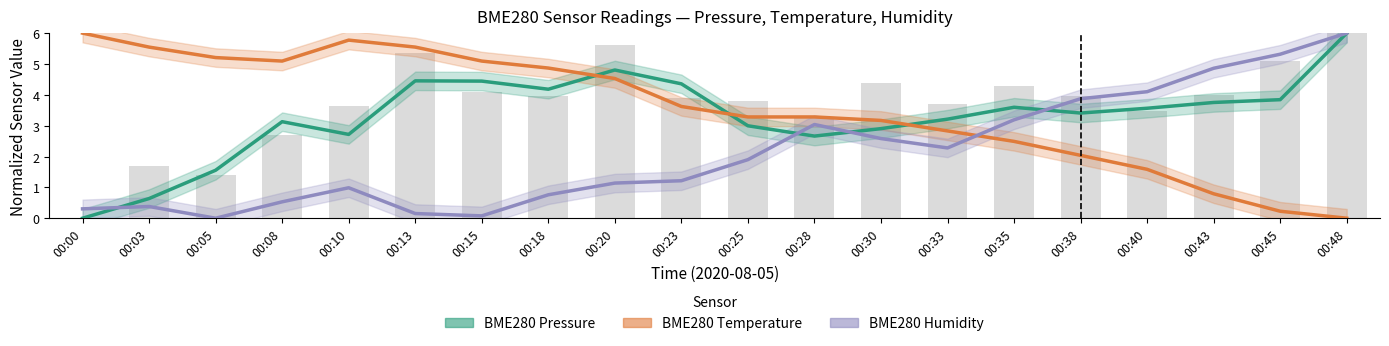

True or false: BME280 Humidity has a value of 4.1 at 00:40.

True